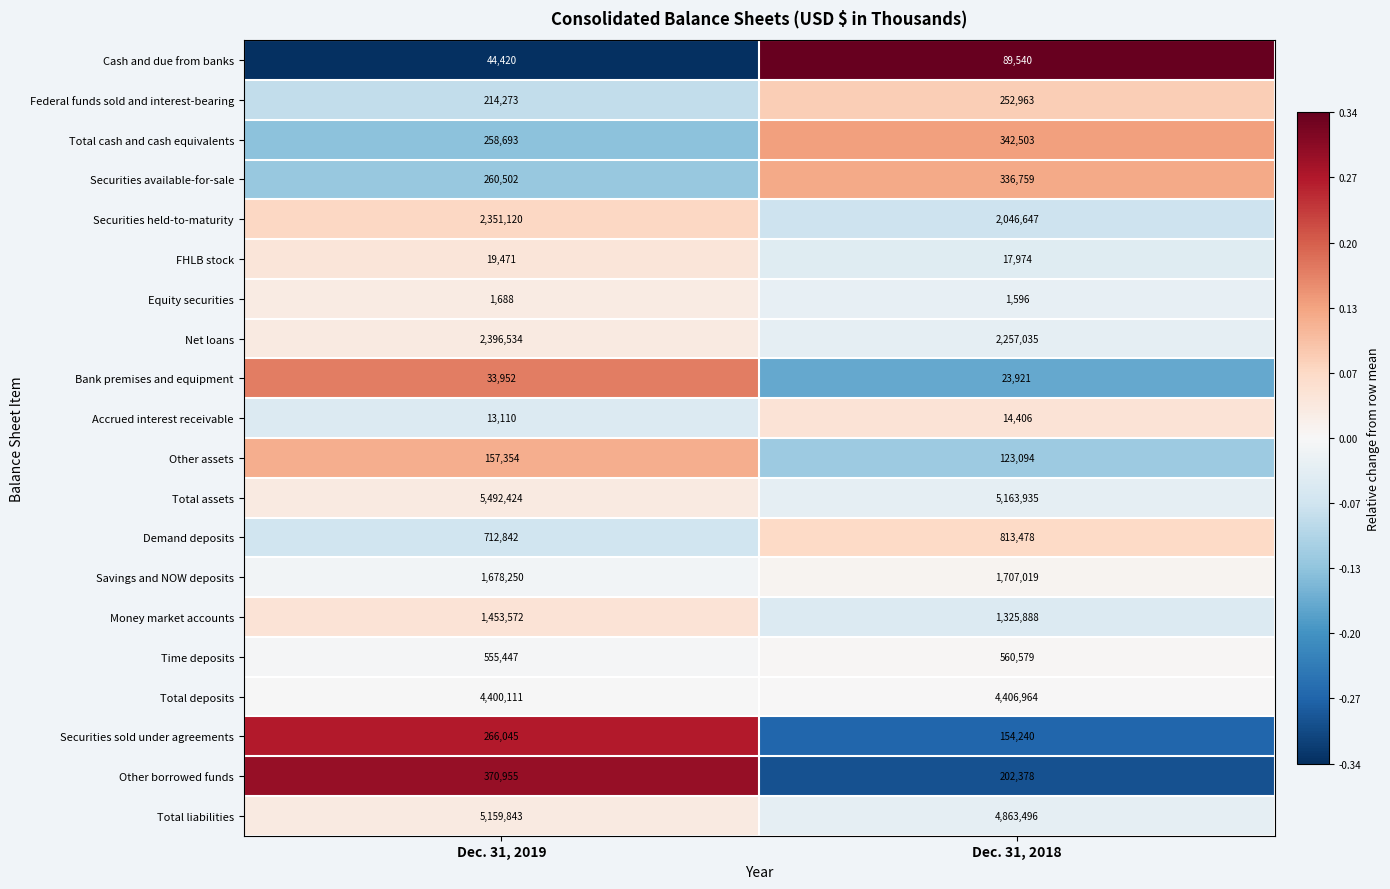

What is the difference between the Federal funds sold and interest-bearing values at Dec. 31, 2019 and Dec. 31, 2018?

38690